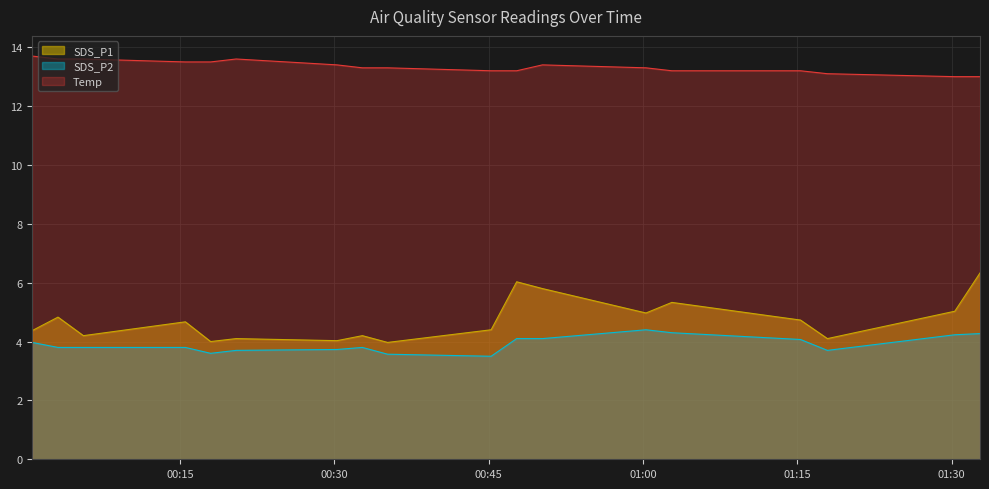

The SDS_P2 series shows 2.0 at Temp. True or false?

False